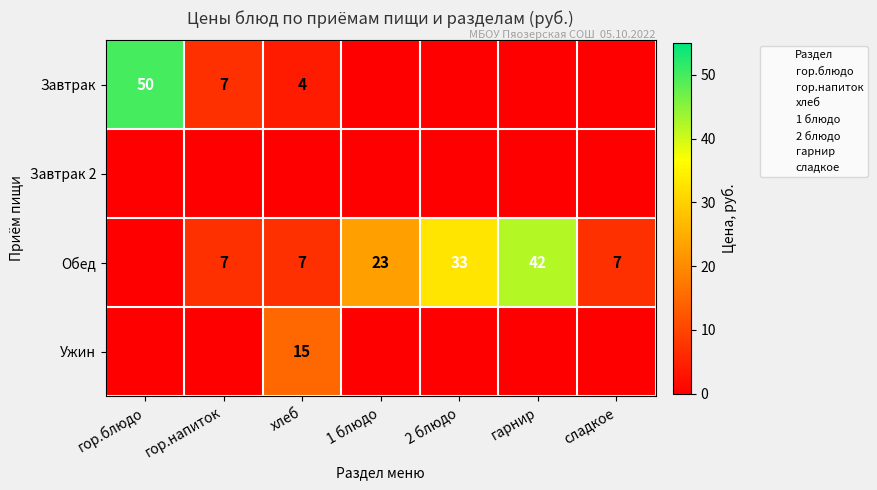

At which label does Обед first exceed 7?

1 блюдо